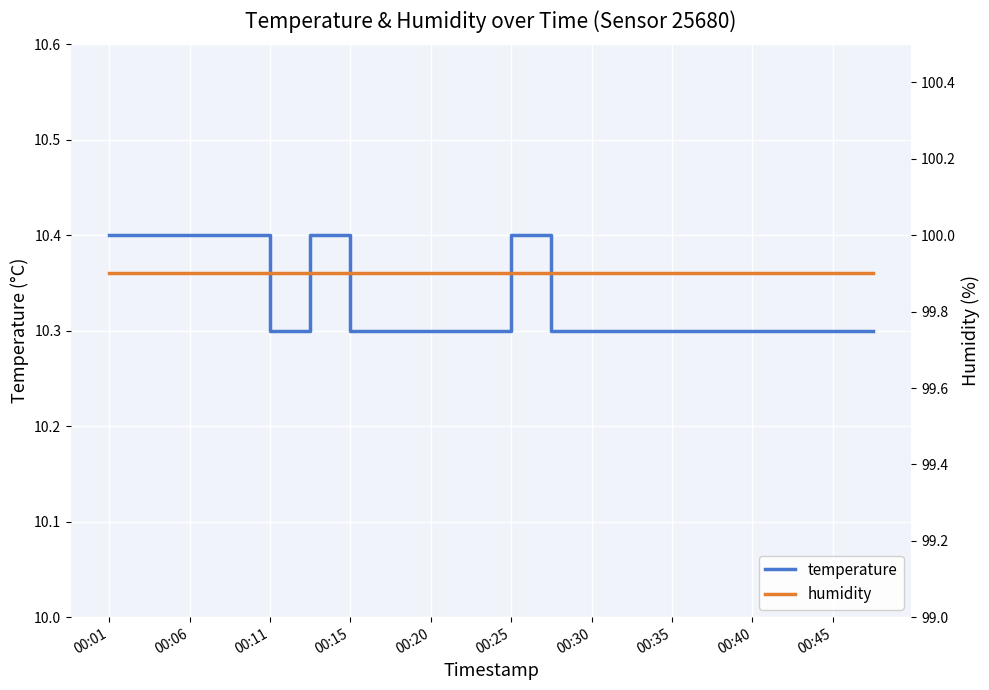

Is it true that temperature equals 10.3 at 11?

True